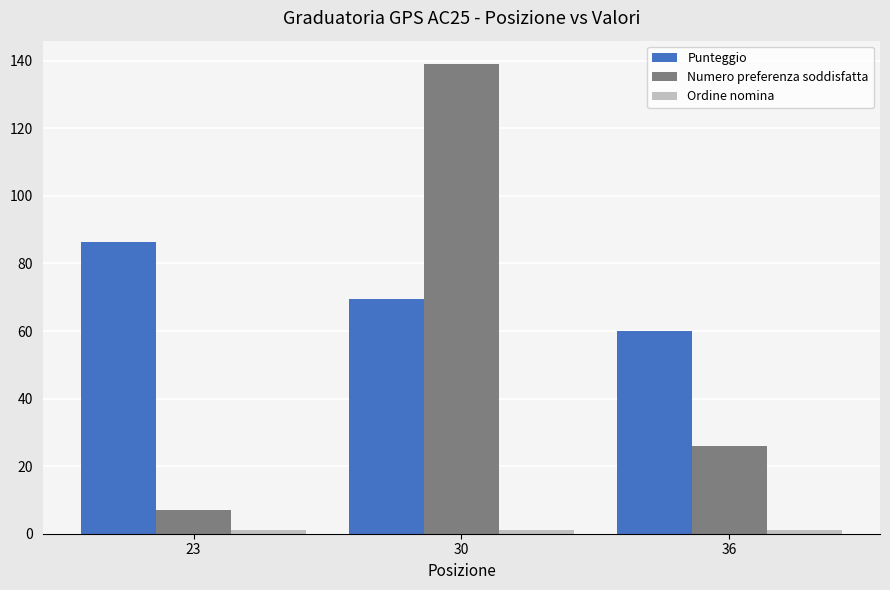

Which series has the largest total across all categories?

Punteggio